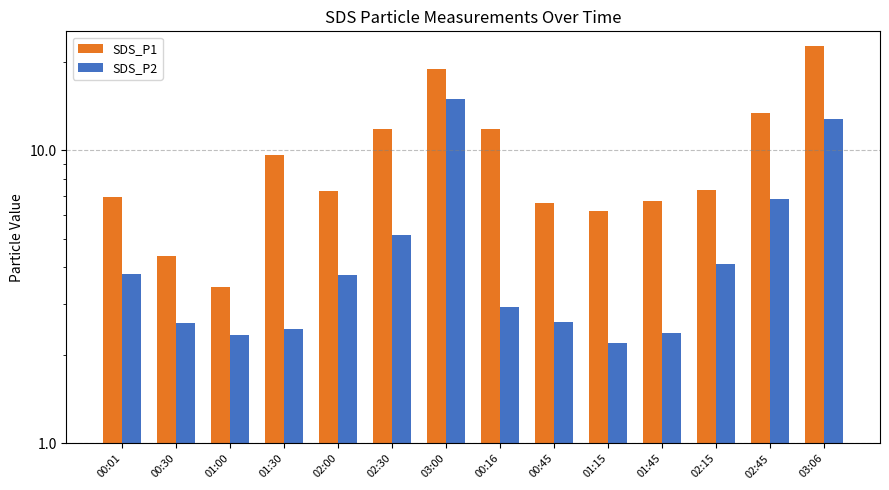

Between 01:15 and 02:45, which is larger?

02:45